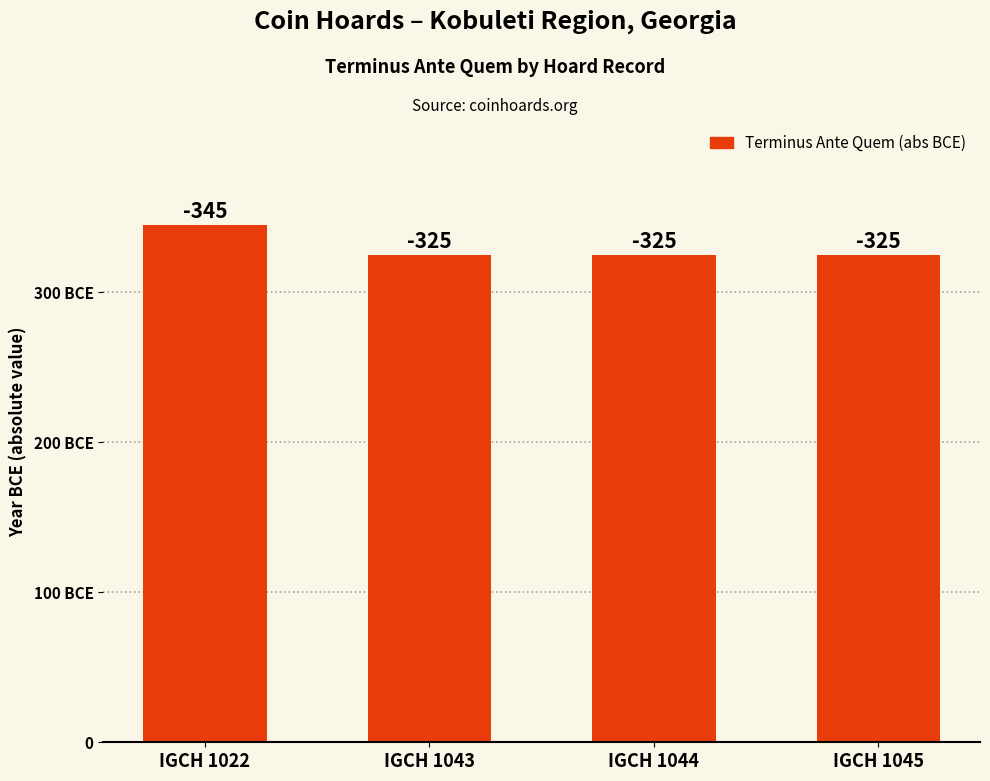

At which category does the chart reach its peak across all series?

IGCH 1022